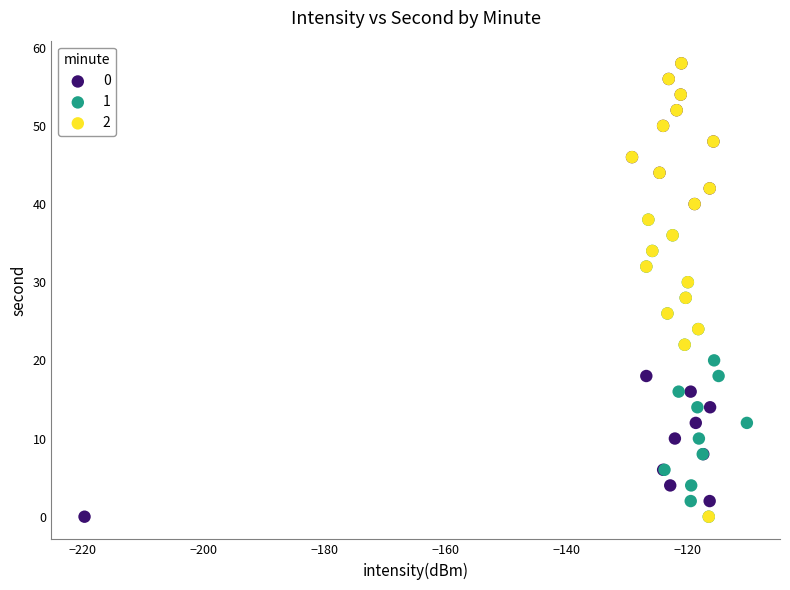

What are all the series names shown in the legend?

0, 1, 2